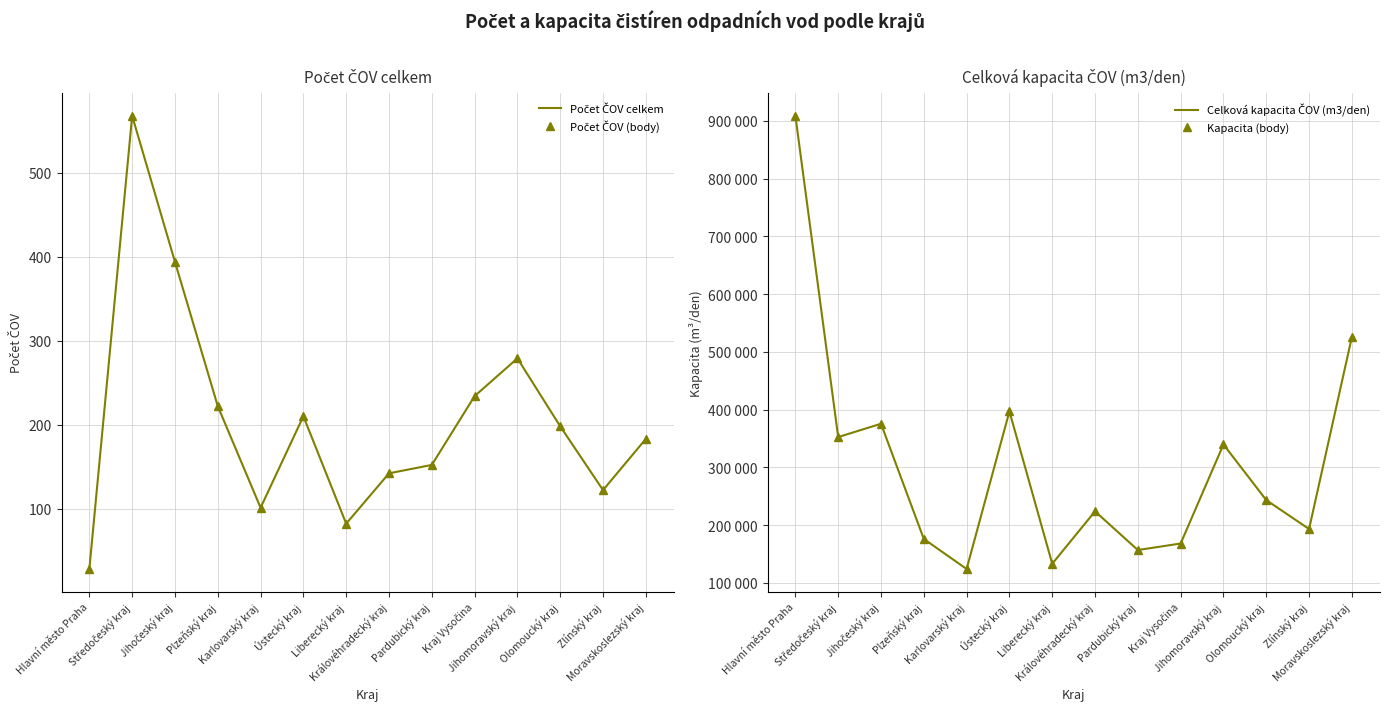

In Počet ČOV celkem, how many points are lower than both neighbors (excluding endpoints)?

3